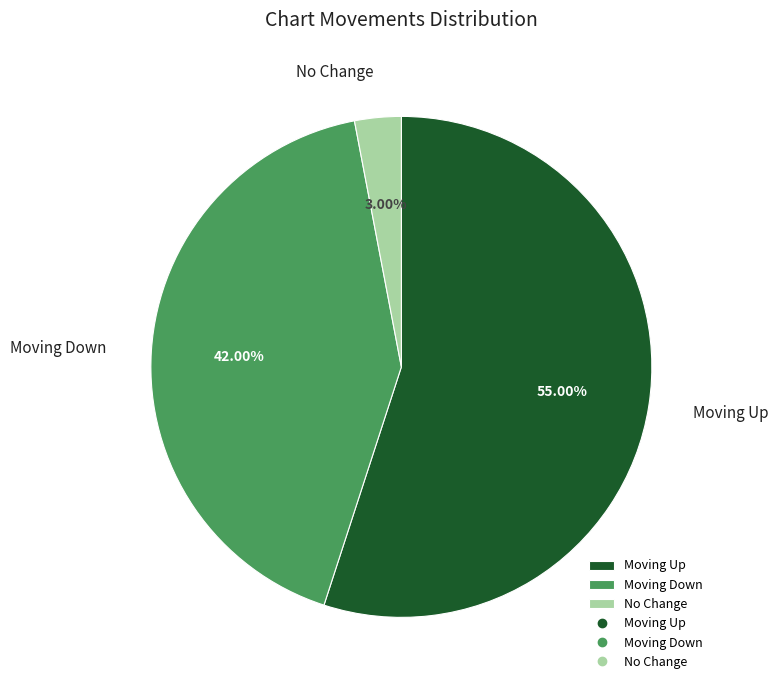

Which category has the biggest portion of the pie?

Moving Up